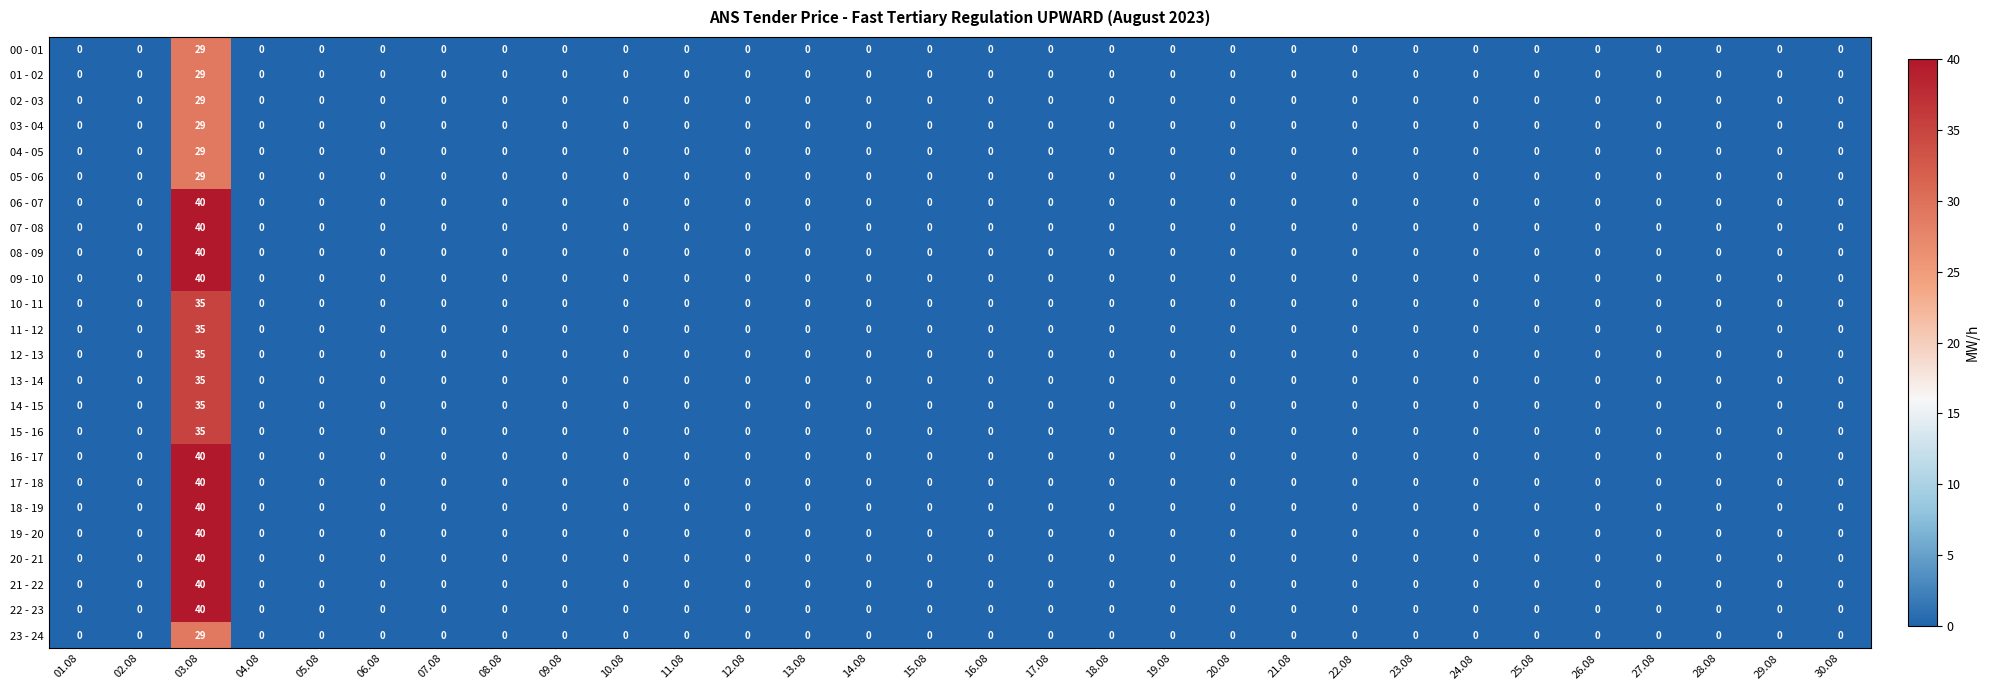

The value of 15 - 16 at 09.08 is -20. True or false?

False